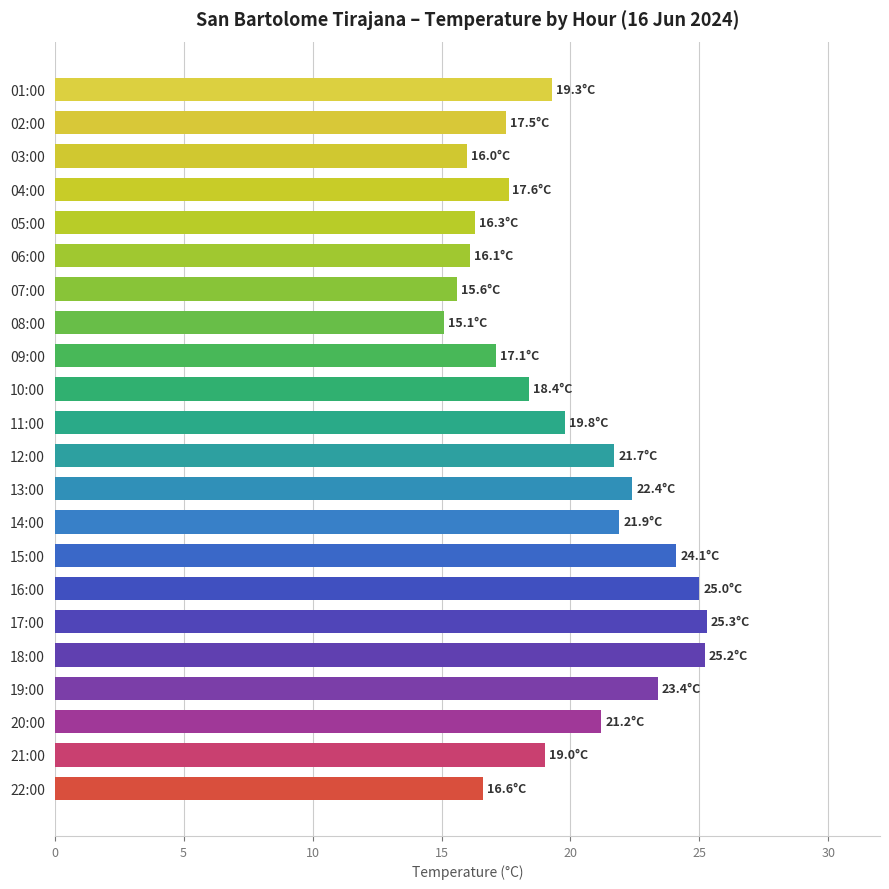

What is the difference between the maximum and minimum values?

10.2